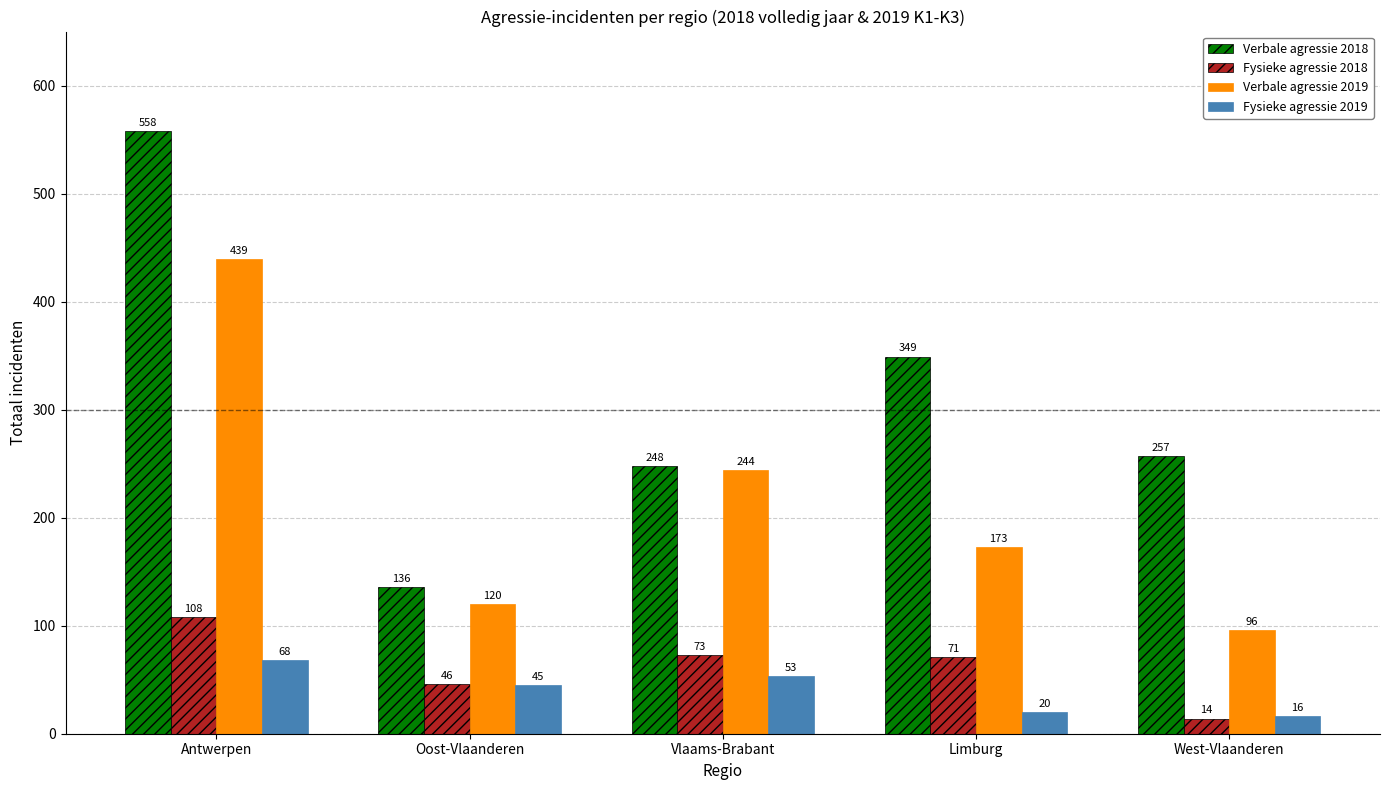

Read the Fysieke agressie 2018 value at Antwerpen, to the nearest 10.

110